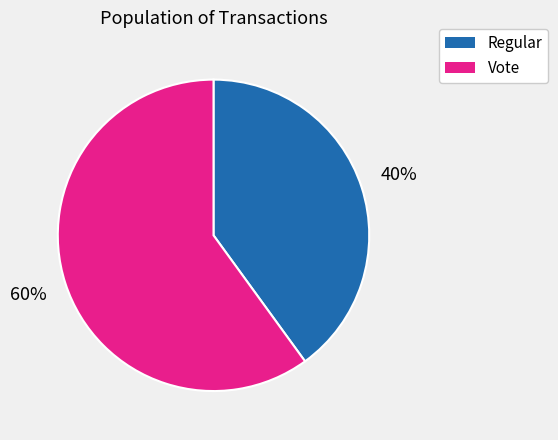

Do Regular and Vote together represent more than half of the pie?

Yes